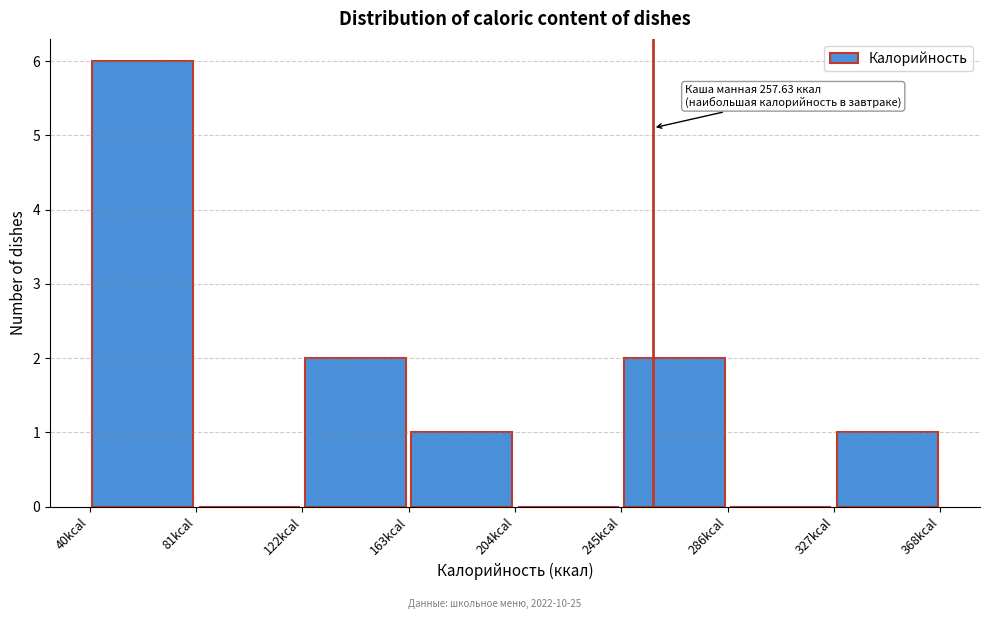

Over which range of the x-axis is the bar tallest?

40 to 80